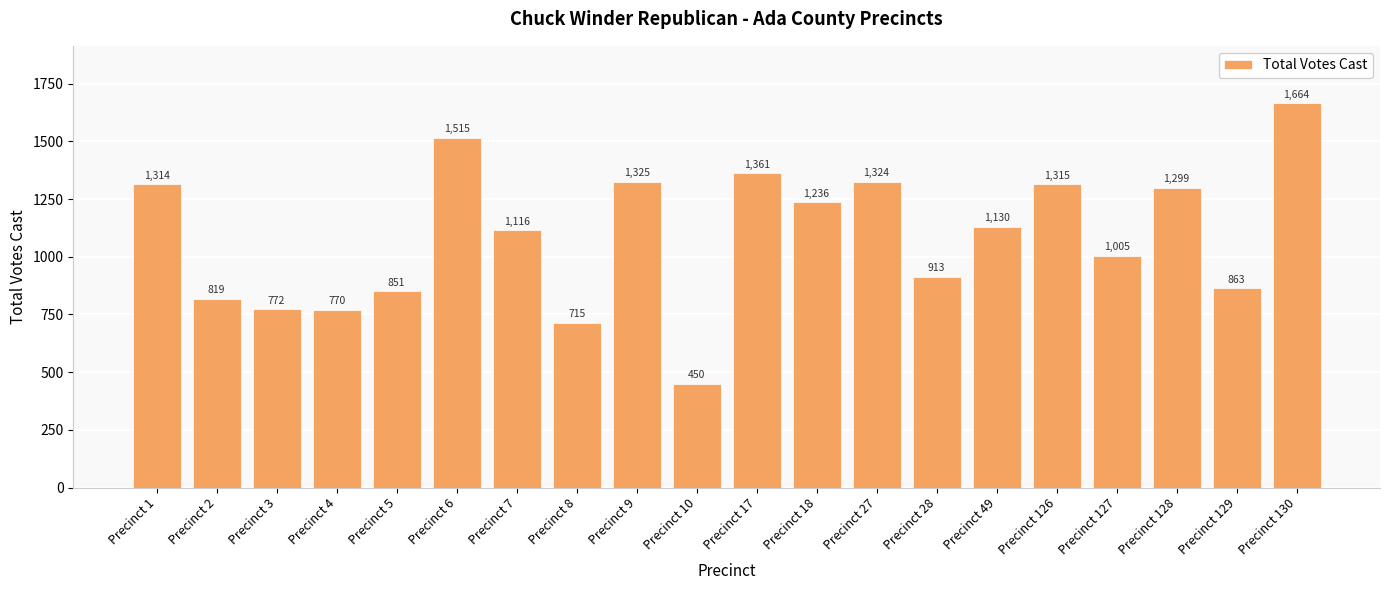

How many series are shown in this chart?

1